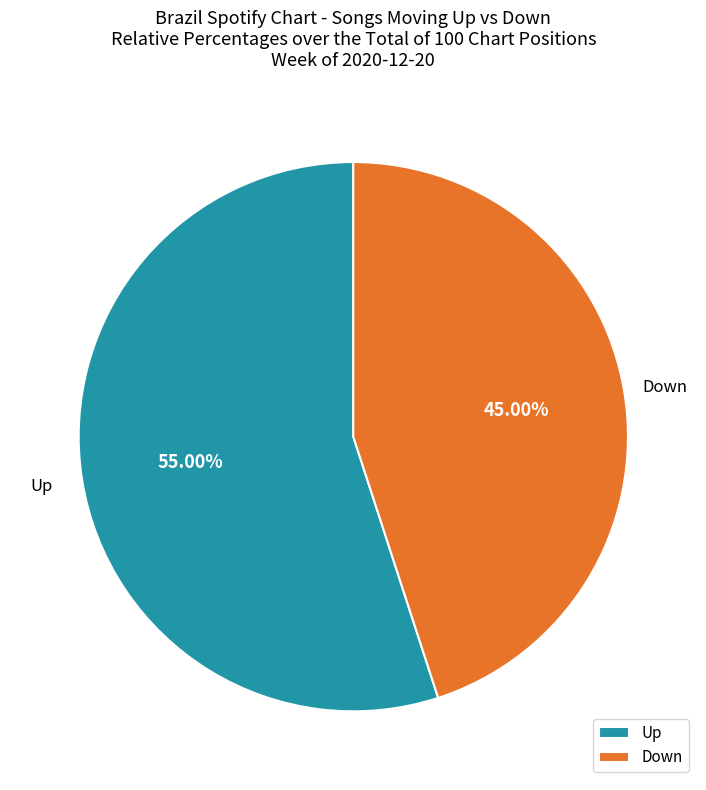

What is the majority slice?

Up